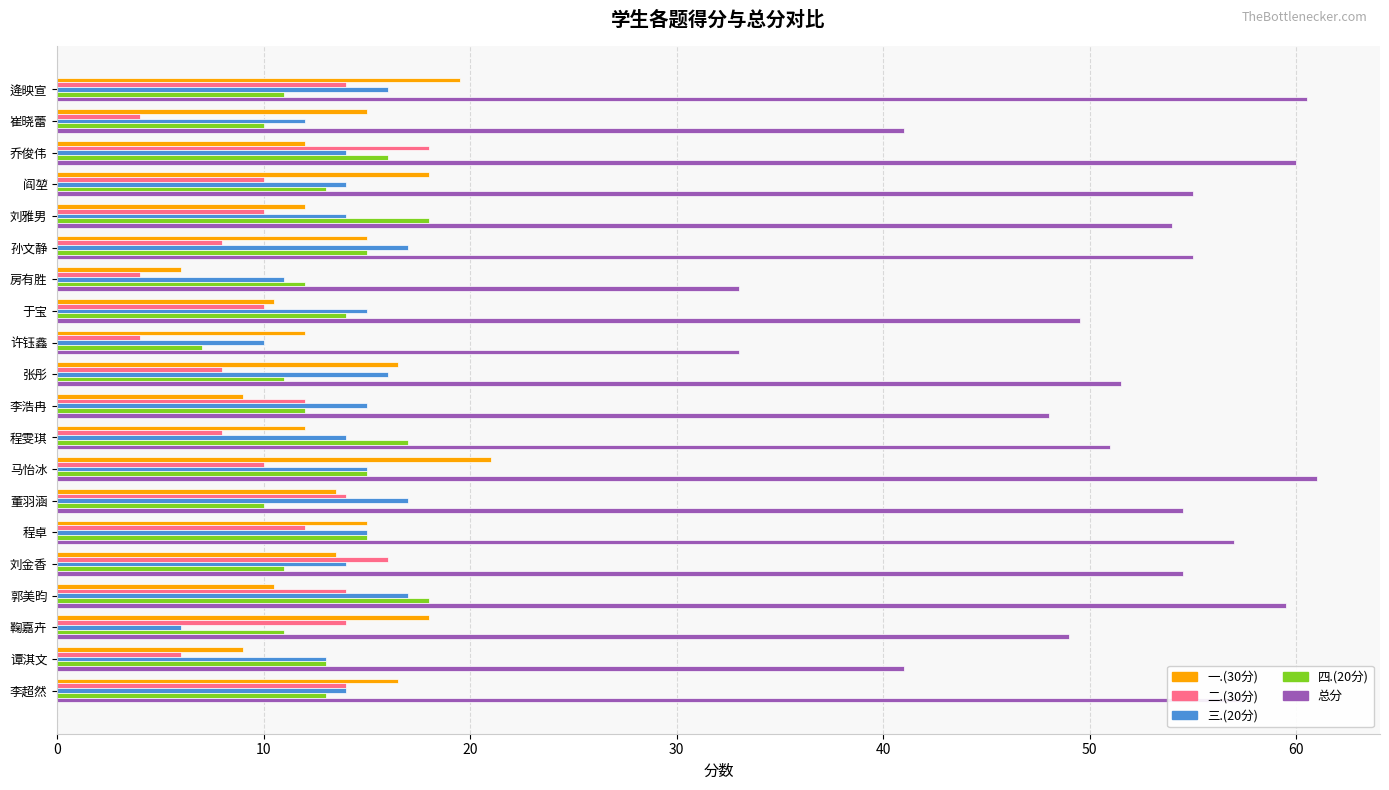

The 总分 series shows 96.6 at 阎堃. True or false?

False